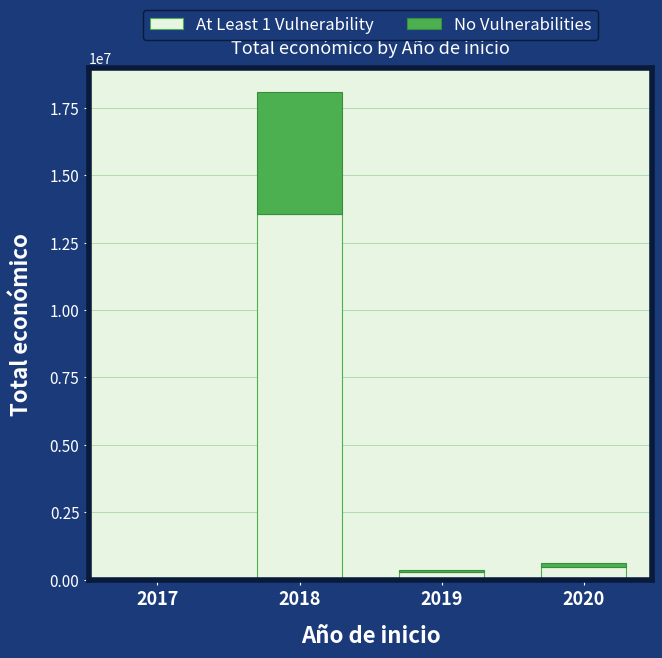

Are the bars grouped side by side (vs. stacked)?

No